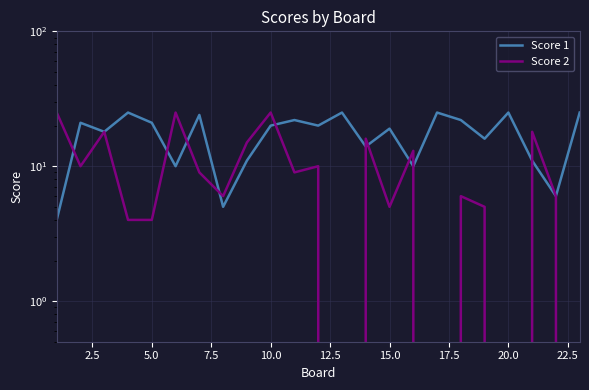

In Score 1, how many points are lower than both neighbors (excluding endpoints)?

8